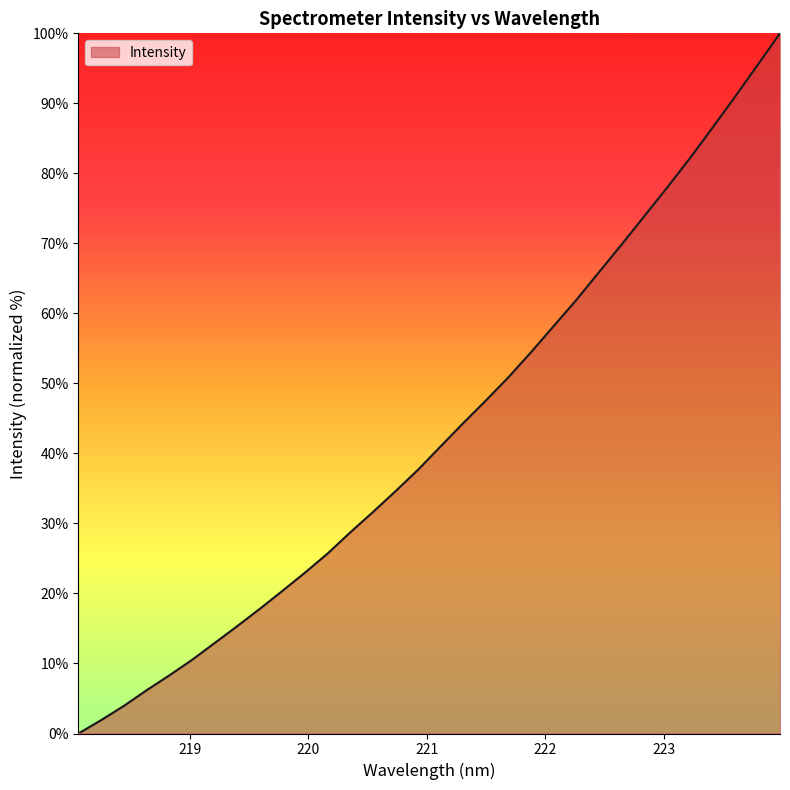

What is the greatest value displayed?

100.0